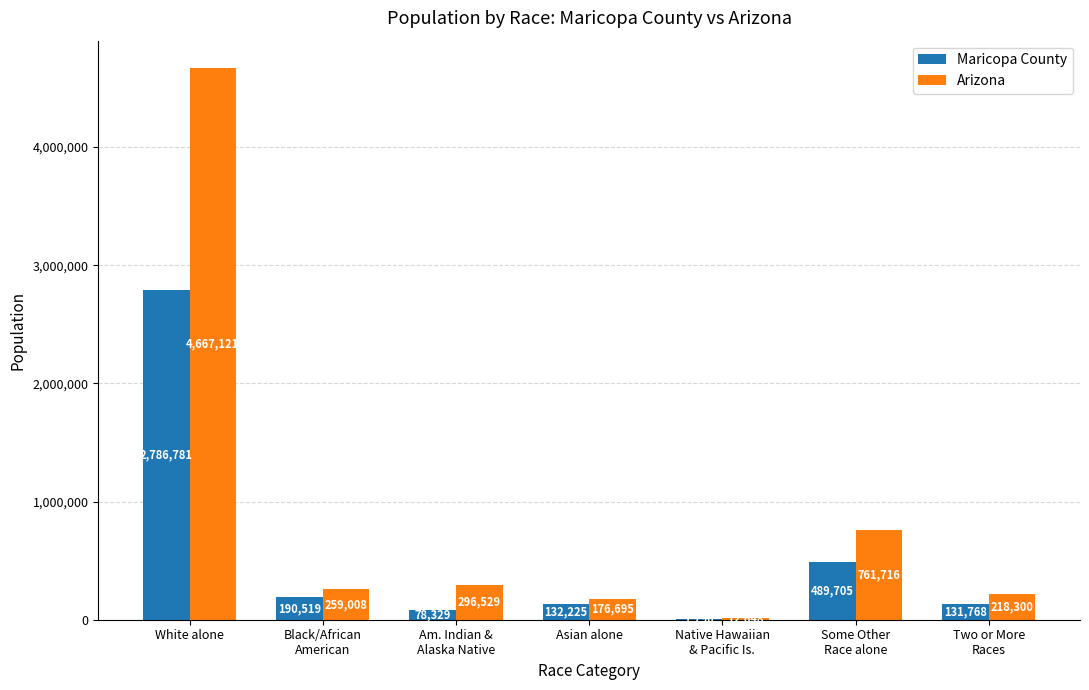

Reading left to right, list all the values displayed in this chart.

Maricopa County: White alone=2786781	Black/African
American=190519	Am. Indian &
Alaska Native=78329	Asian alone=132225	Native Hawaiian
& Pacific Is.=7790	Some Other
Race alone=489705	Two or More
Races=131768
Arizona: White alone=4667121	Black/African
American=259008	Am. Indian &
Alaska Native=296529	Asian alone=176695	Native Hawaiian
& Pacific Is.=12648	Some Other
Race alone=761716	Two or More
Races=218300